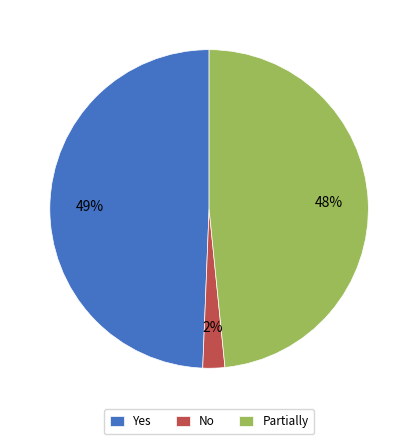

Which slice is the smallest?

No